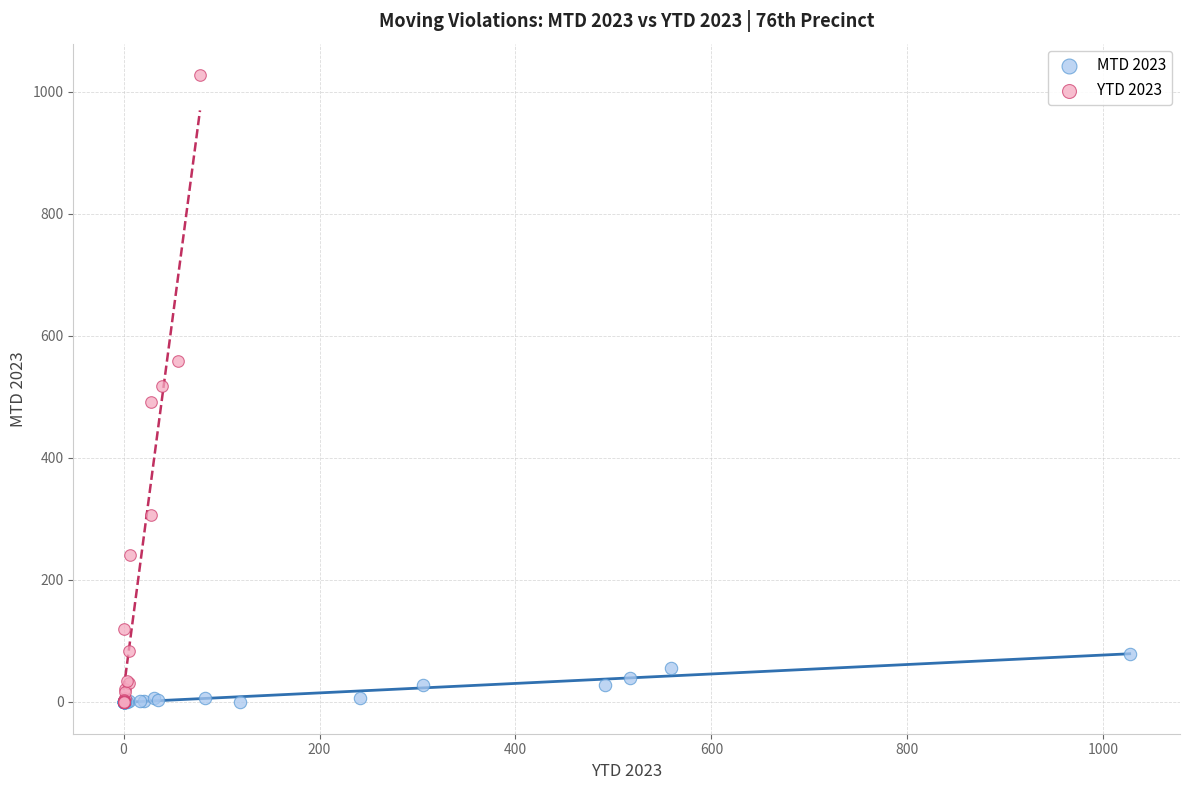

Which series has the largest Y range (max minus min)?

YTD 2023